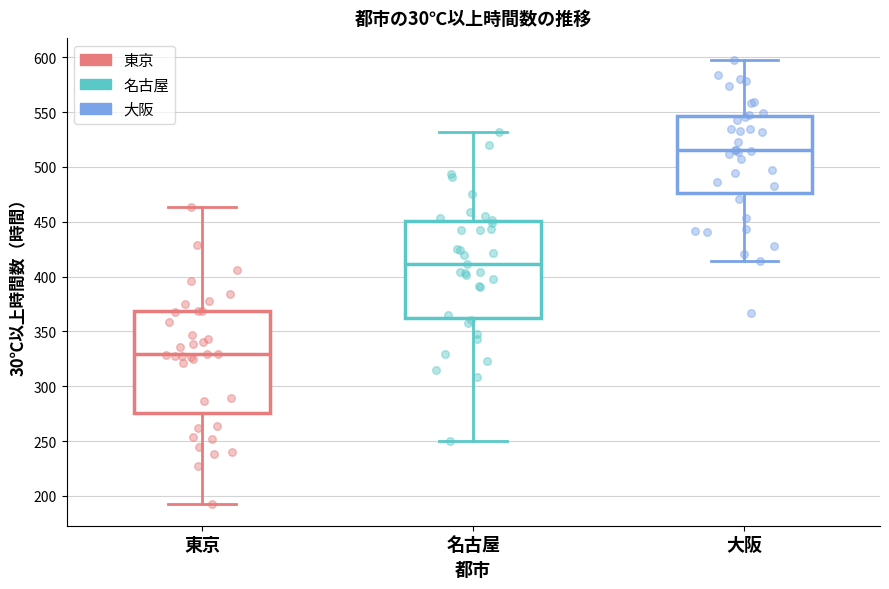

Reading left to right, transcribe this box plot: for each box, give where its median line is, the range the box spans, and where its two whiskers end, as read against the y-axis. The values are not printed on the chart, so give them approximately, as read against the axis.

東京: median 330, box 275 to 370, whiskers 195 to 465
名古屋: median 410, box 365 to 450, whiskers 250 to 530
大阪: median 515, box 475 to 545, whiskers 415 to 595